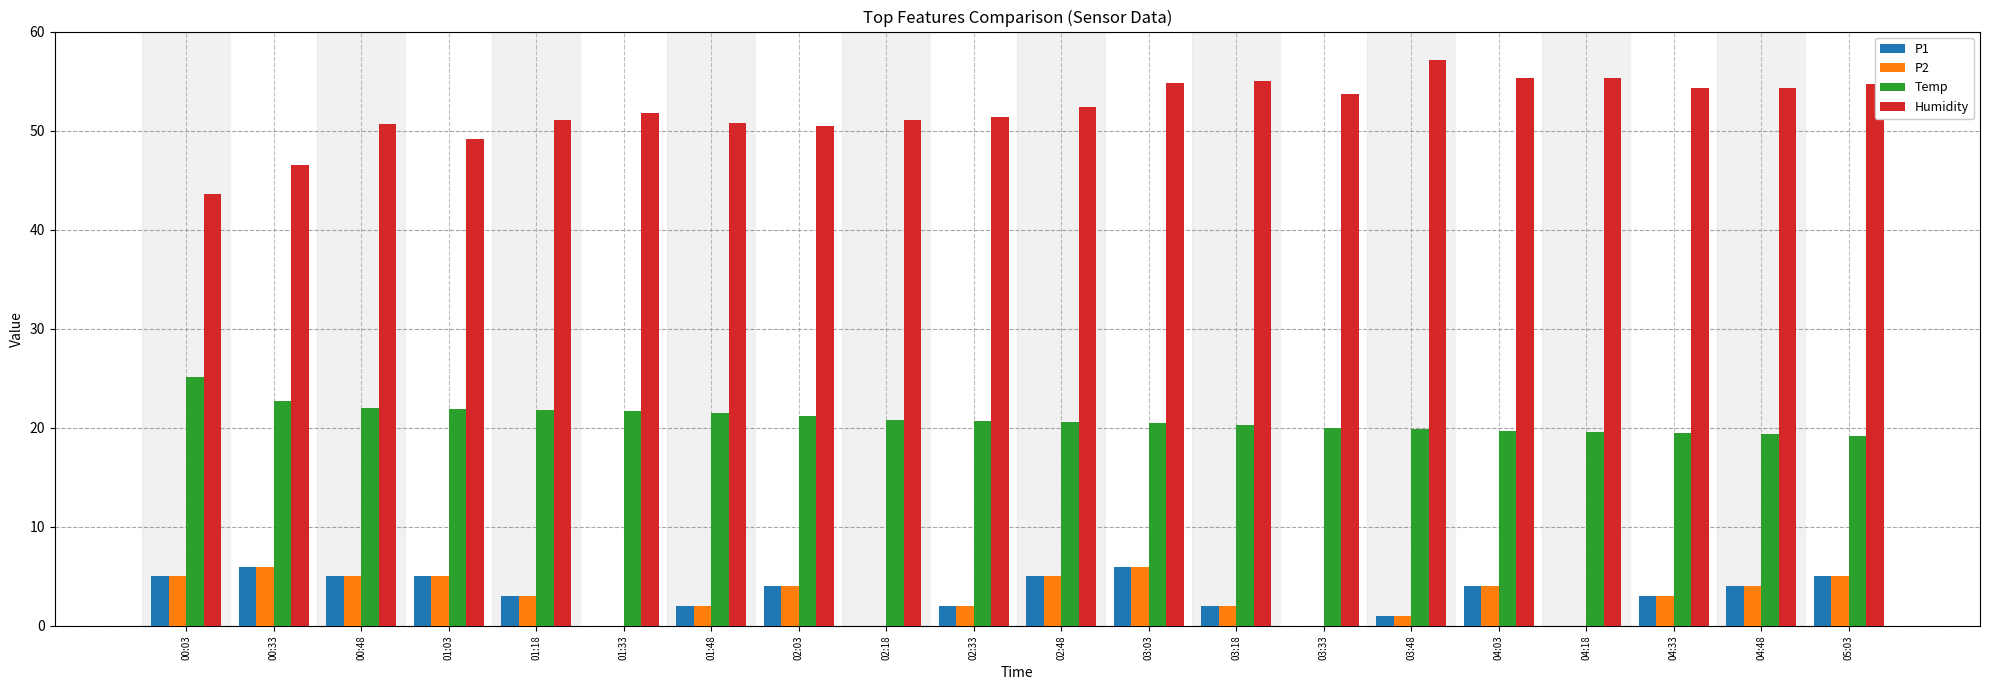

Which label corresponds to the largest value in the chart?

03:48